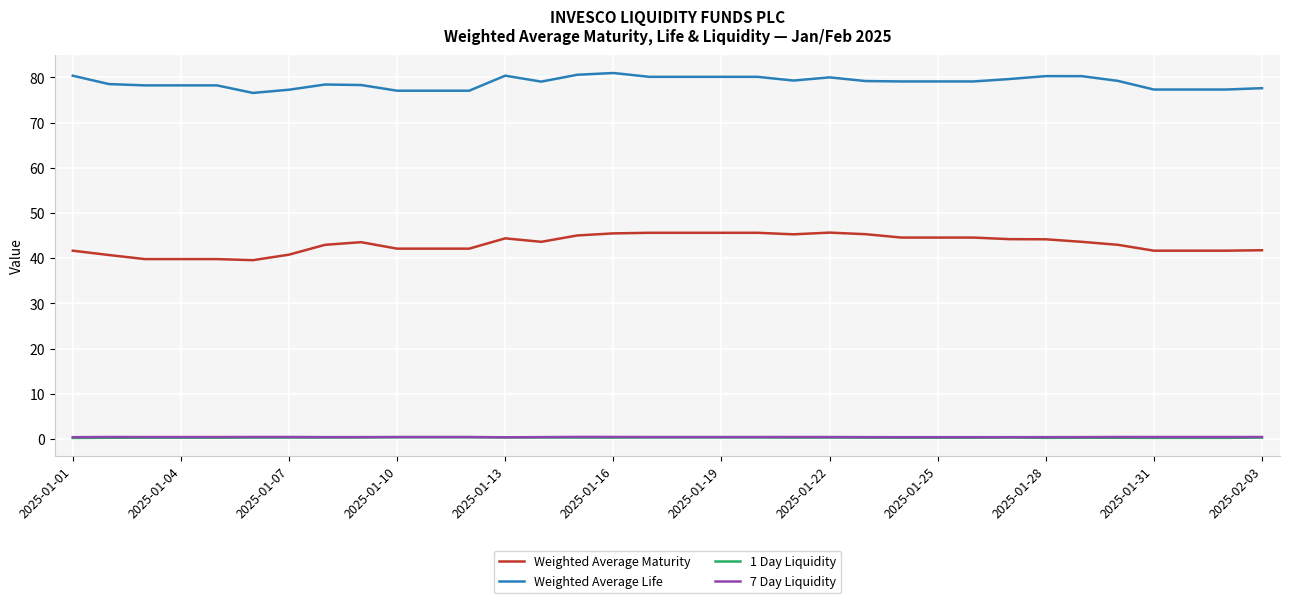

Which series has the widest spread of values?

Weighted Average Maturity